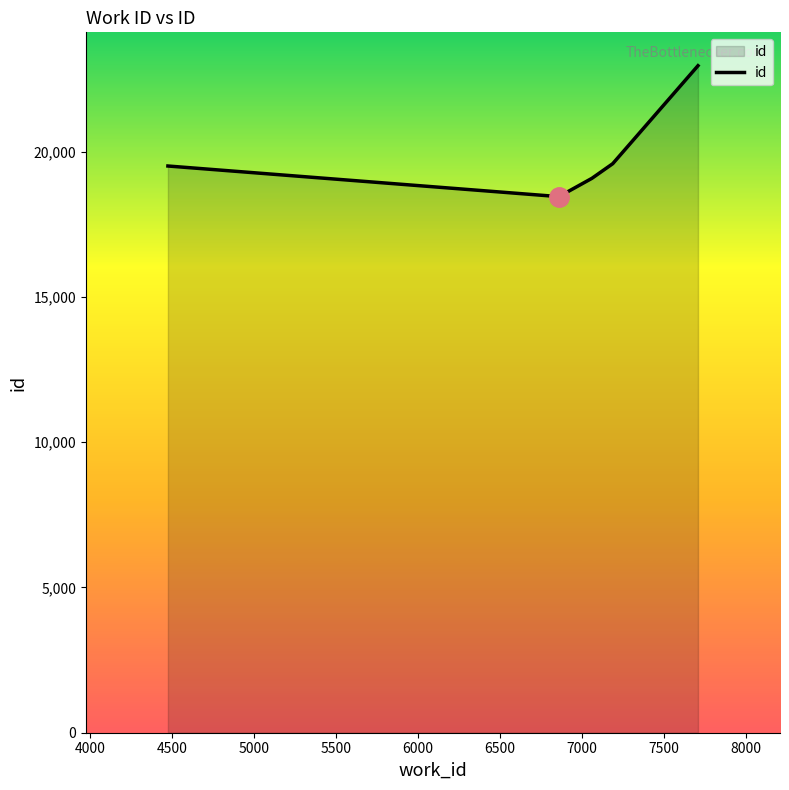

Count the number of categories in the chart.

5